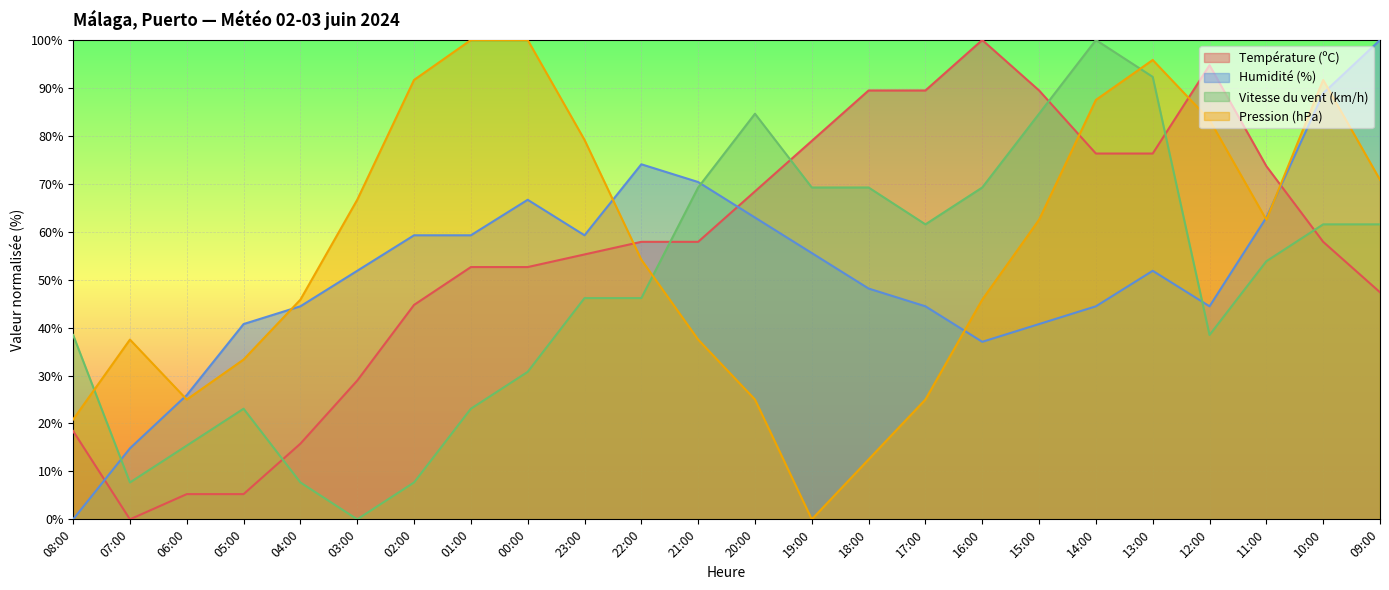

True or false: Humidité (%) has more than 2 points higher than both neighbors.

True